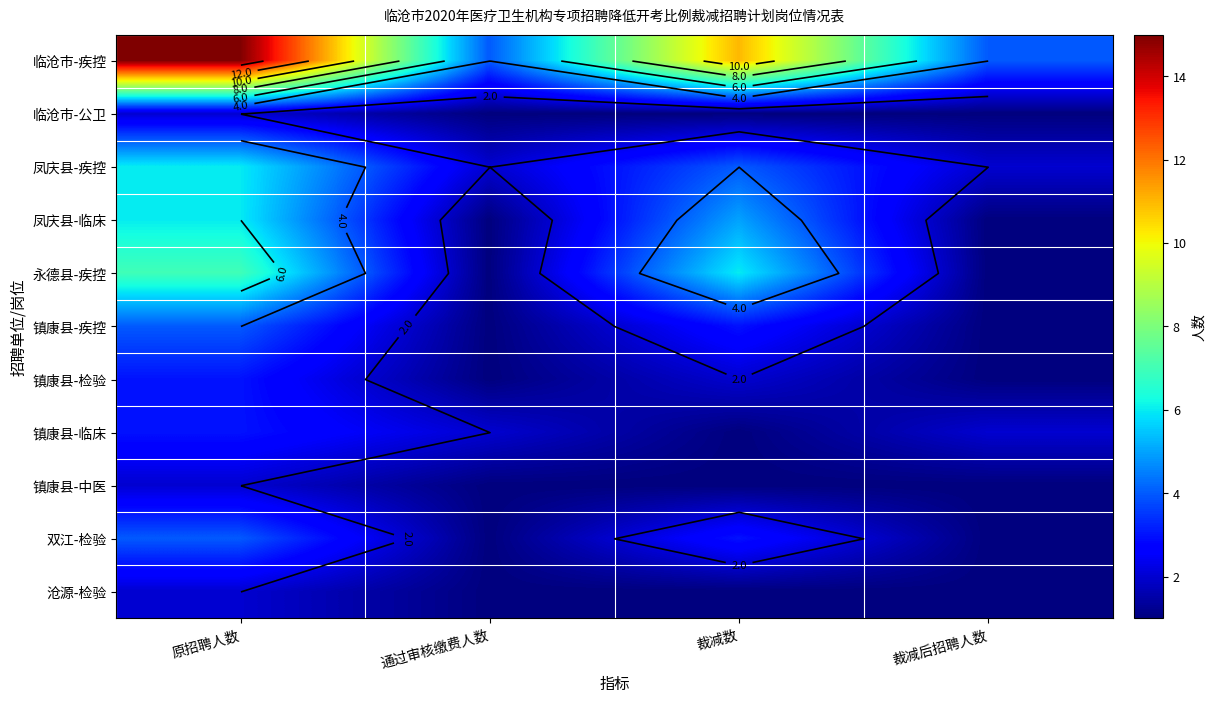

Count the 双江-检验 values in the range 1 to 4.

4